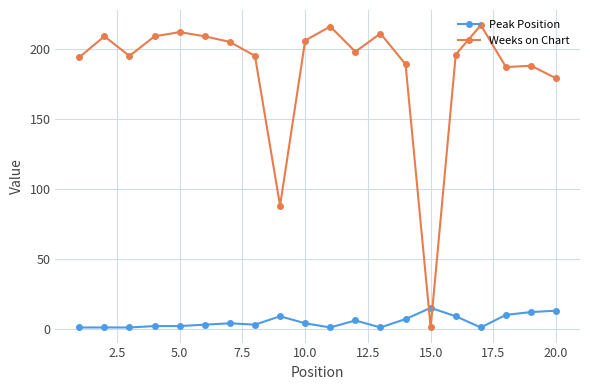

Which series has the widest spread of values?

Weeks on Chart